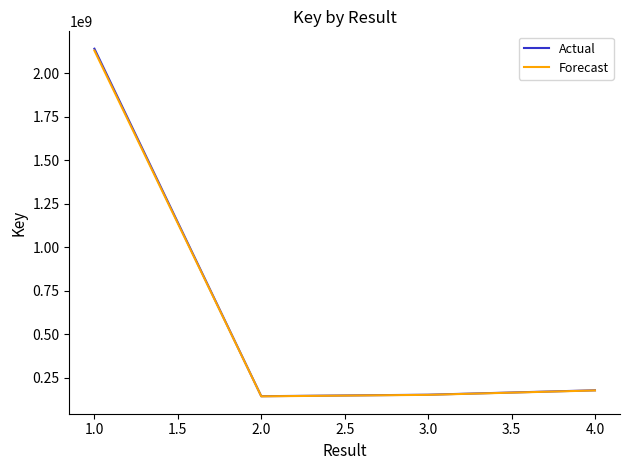

True or false: Forecast and Actual cross at least once.

False